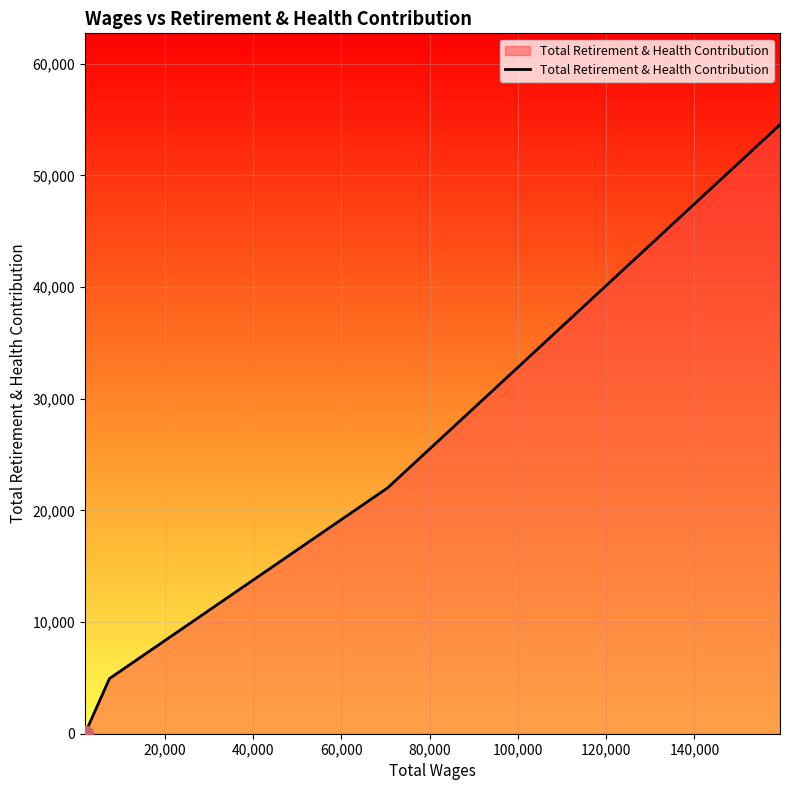

Reading left to right, transcribe all the data shown in this chart.

0	4940	22012	54535